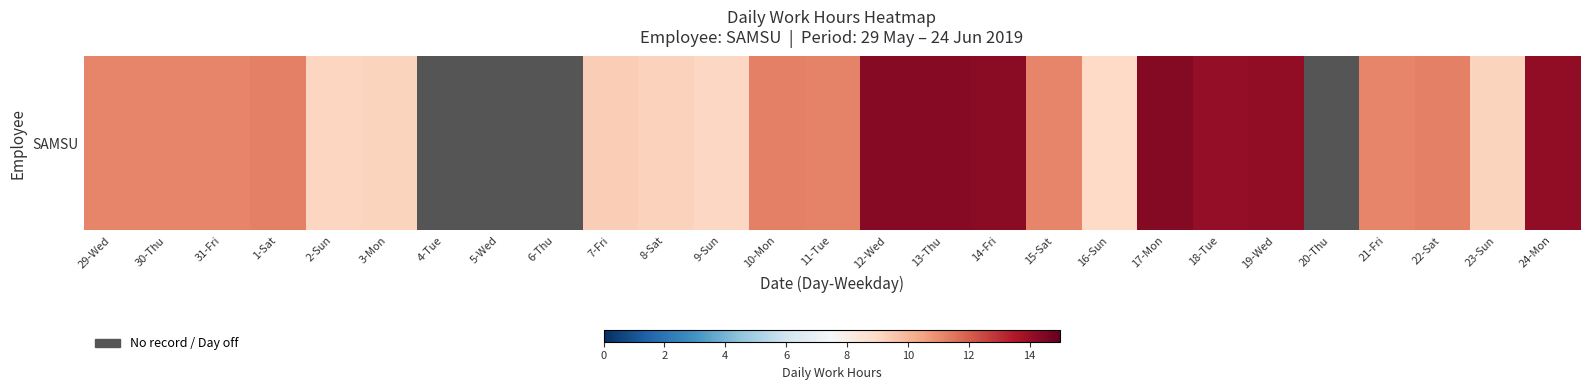

At which label is the value closest to 7?

16-Sun